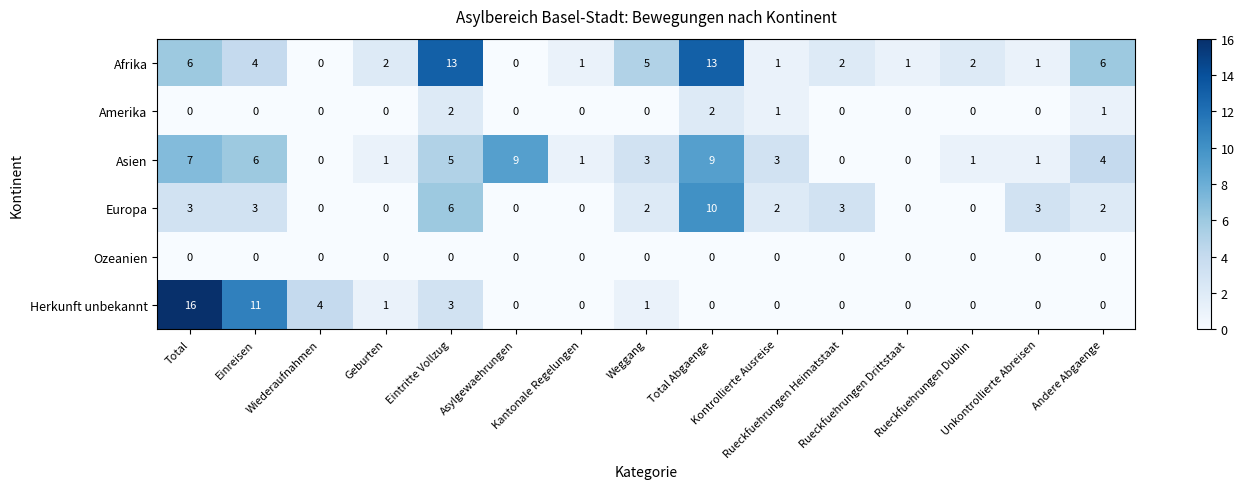

Rank the series by their maximum value, from lowest to highest.

Ozeanien, Amerika, Asien, Europa, Afrika, Herkunft unbekannt